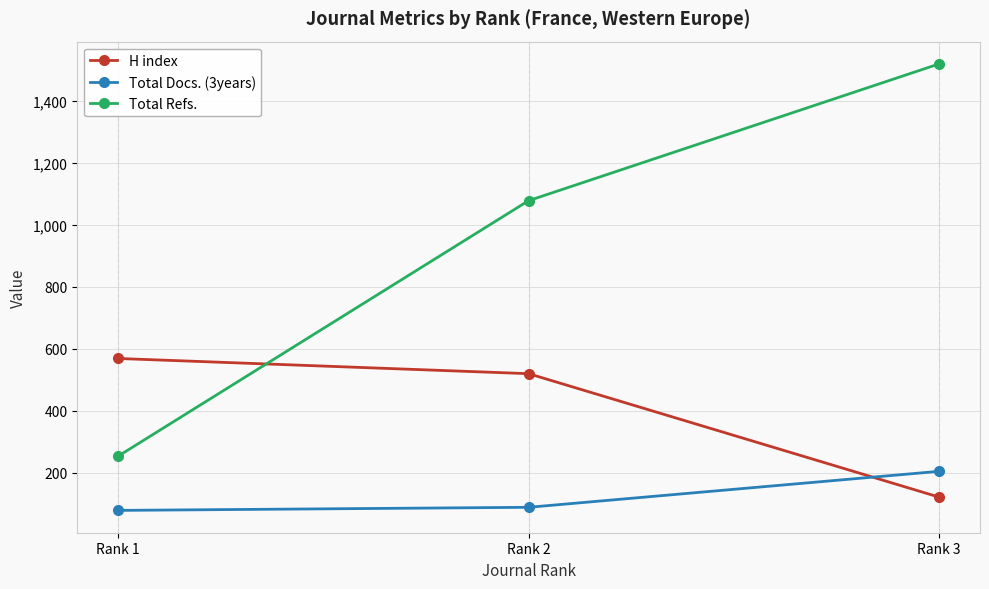

Between Rank 1 and Rank 2, which series saw the biggest shift?

Total Refs.